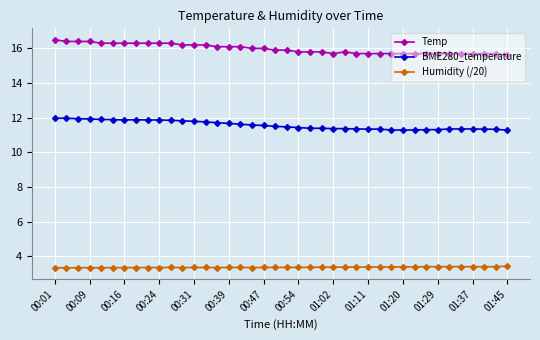

Which series has the largest range (max minus min)?

Temp